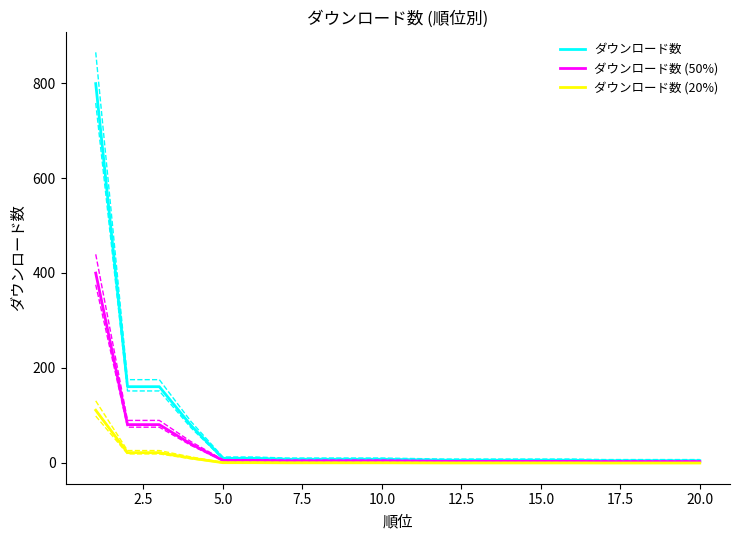

True or false: ダウンロード数 (20%) and ダウンロード数 intersect in this chart.

False